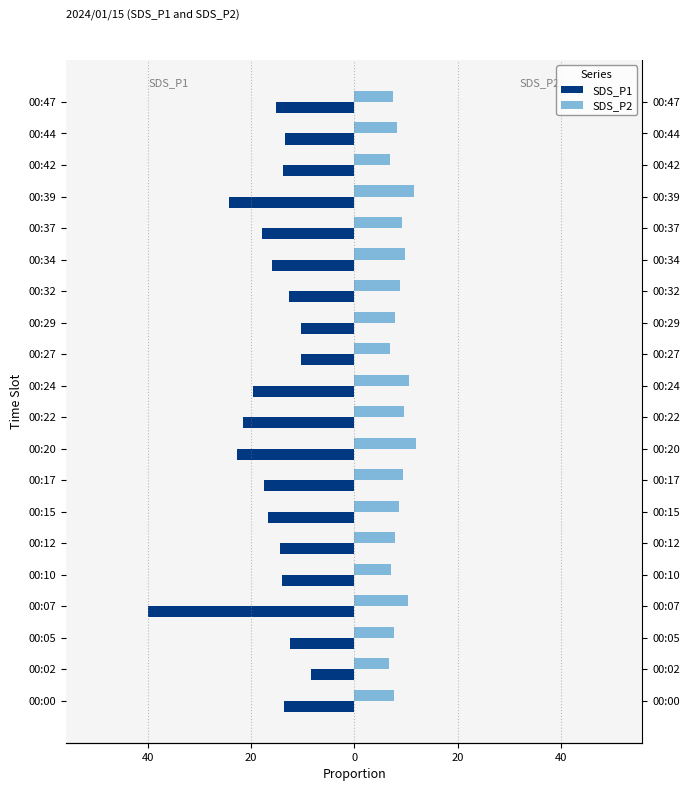

Reading left to right, extract all data points from this chart.

SDS_P1: -13.6	-8.3	-12.4	-39.9	-13.9	-14.3	-16.7	-17.5	-22.8	-21.6	-19.7	-10.3	-10.4	-12.7	-15.9	-17.9	-24.3	-13.8	-13.3	-15.2
SDS_P2: 7.8	6.8	7.6	10.4	7.2	7.9	8.6	9.5	11.9	9.7	10.6	7.0	7.8	8.8	9.8	9.2	11.6	6.9	8.2	7.4